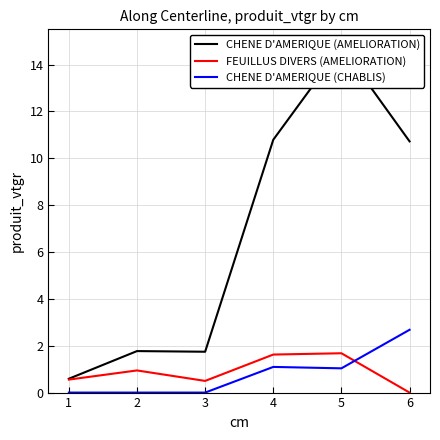

What is the sum of the FEUILLUS DIVERS (AMELIORATION) values at 5 and 3?

2.2